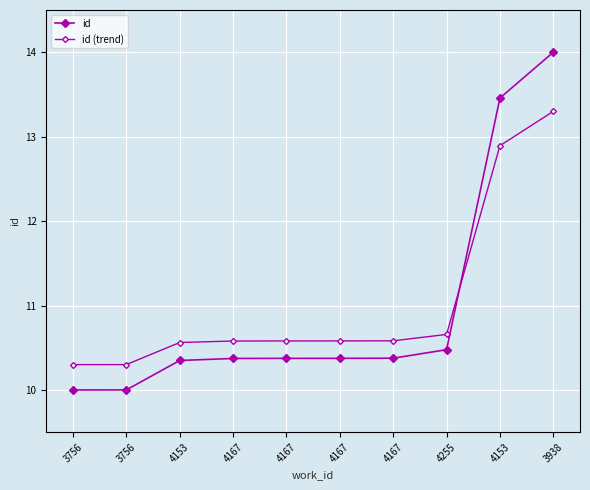

Which category has the lowest value in the id (trend) series?

3756